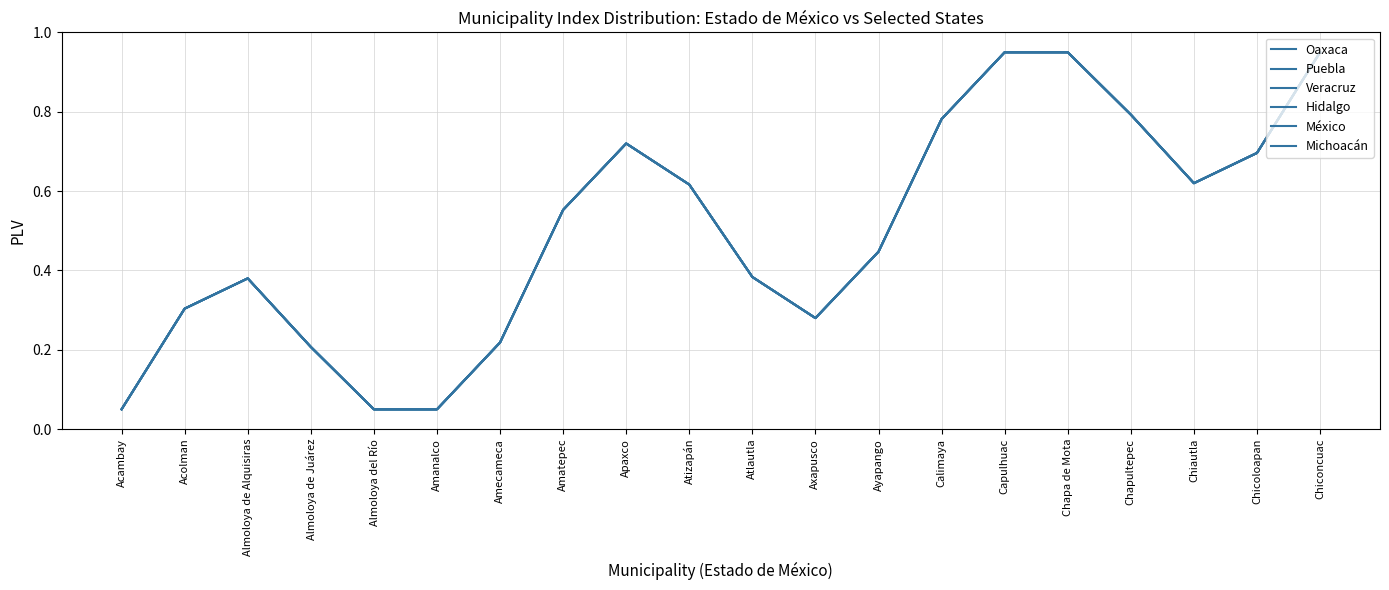

What is the sum of the Veracruz values at Chiconcuac and Apaxco?

1.7